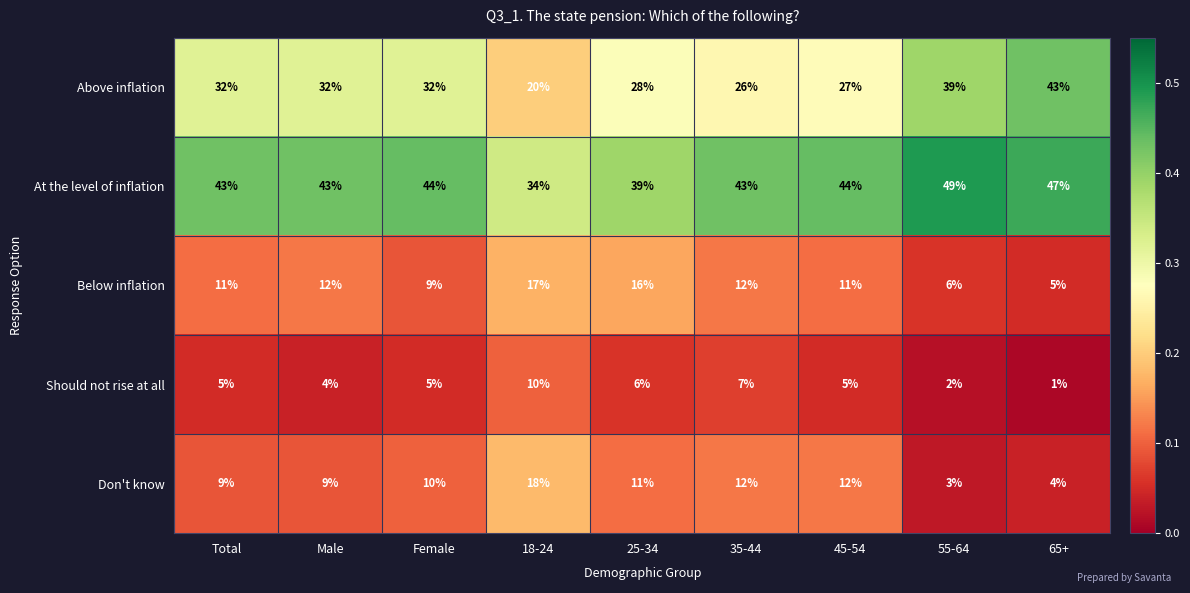

Is it true that Above inflation equals 30 at 18-24?

False